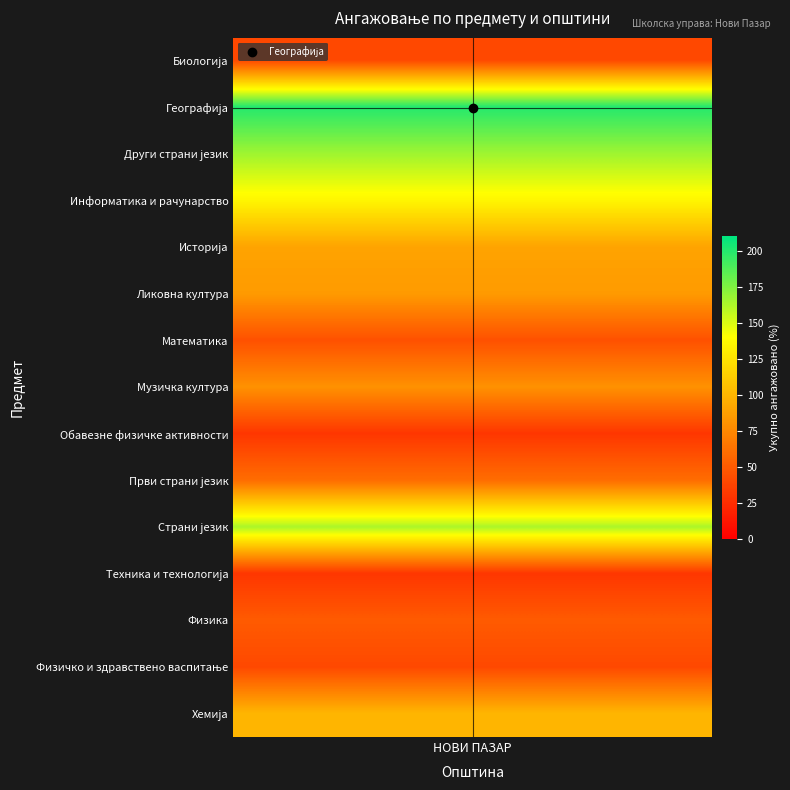

The value at Ликовна култура is 85.0. True or false?

True